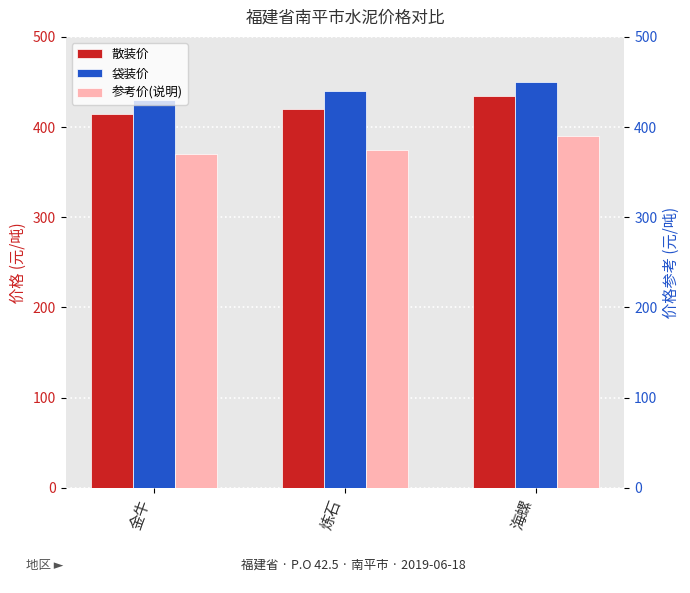

Count the 袋装价 values in the range 430 to 450.

3